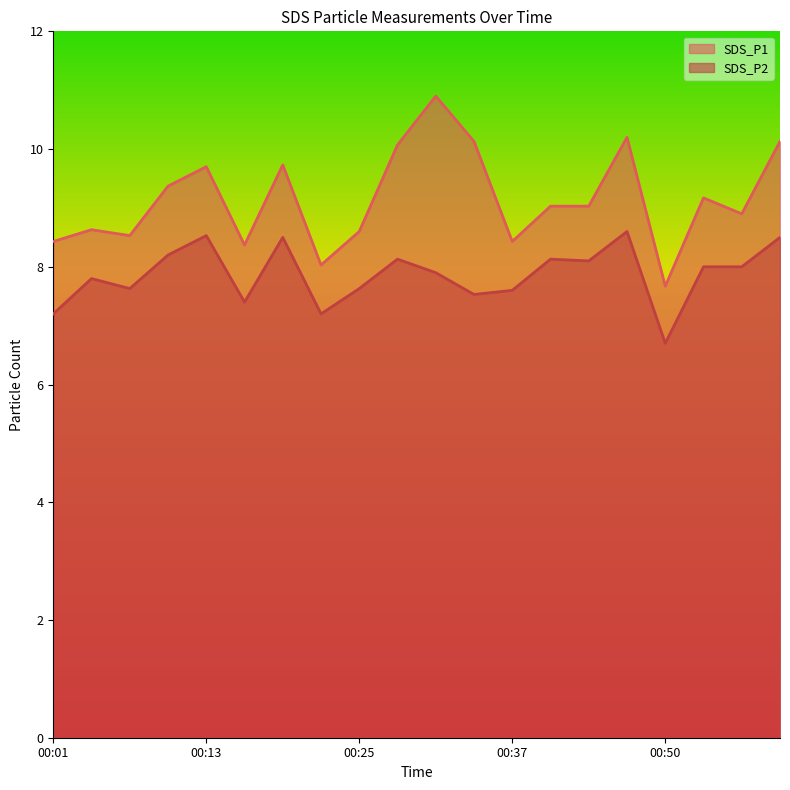

Where is SDS_P1 nearest to the value 9?

00:40